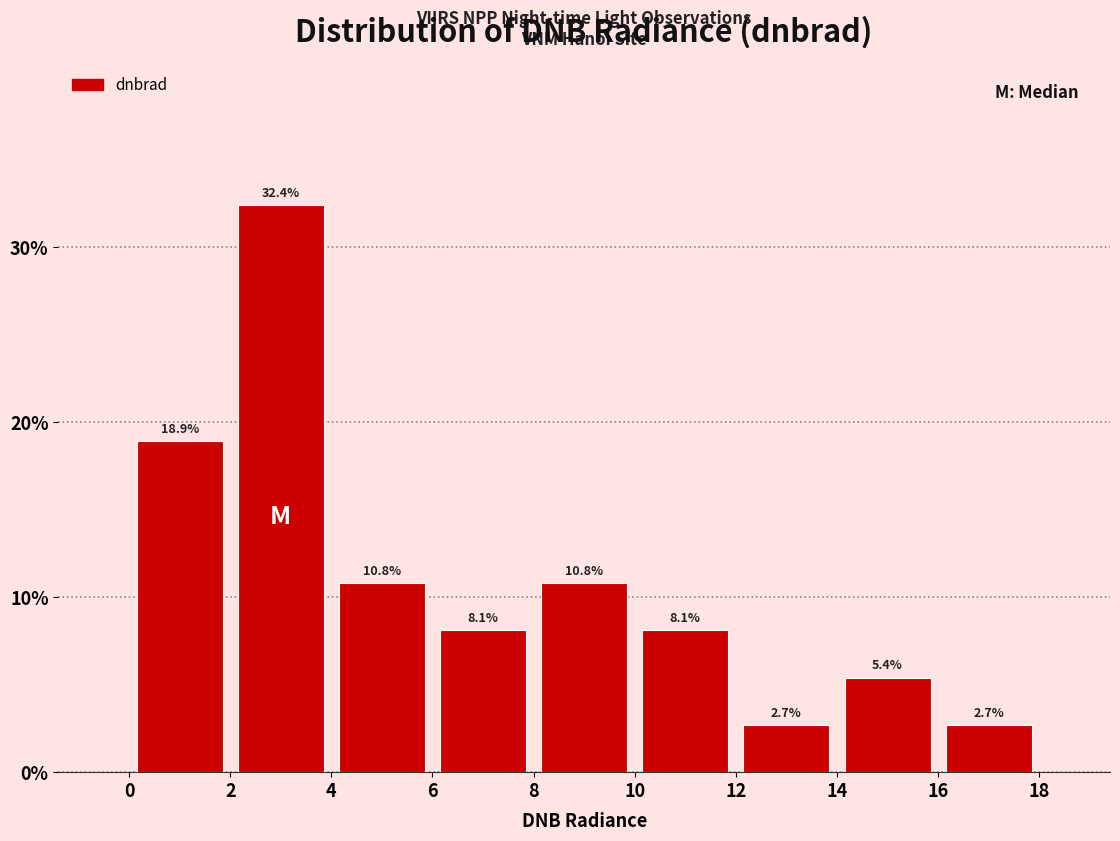

Reading left to right, list every bar in this chart as the range it spans on the x-axis followed by its height.

0 to 2: 18.9
2 to 4: 32.4
4 to 6: 10.8
6 to 8: 8.1
8 to 10: 10.8
10 to 12: 8.1
12 to 14: 2.7
14 to 16: 5.4
16 to 18: 2.7